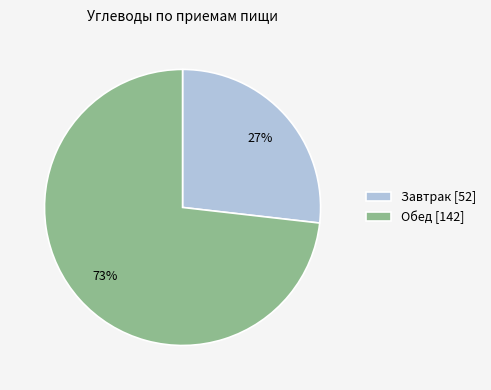

Approximately how many times larger is the value at Завтрак compared to Обед?

0.4